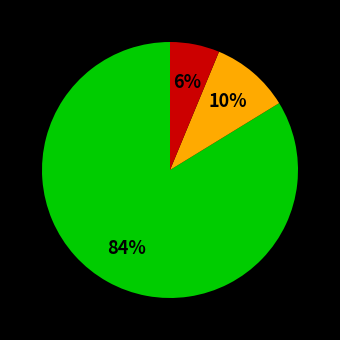

Is there a majority slice in this chart?

Yes